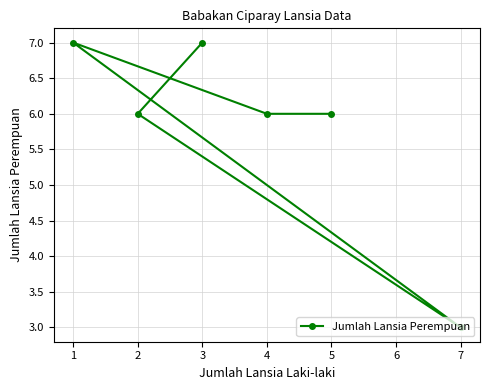

Approximately how many times larger is the value at 7 compared to 2?

0.5